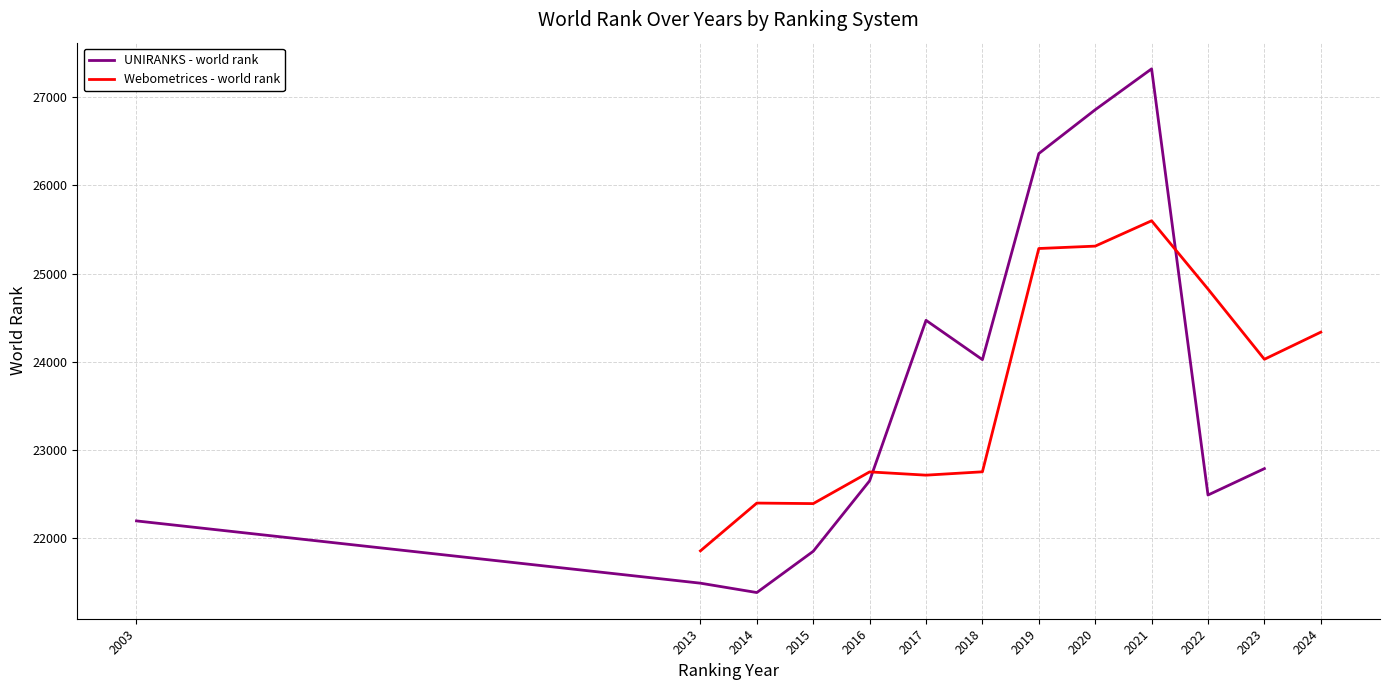

At 2013, list the series in order from smallest to largest.

UNIRANKS - world rank, Webometrices - world rank